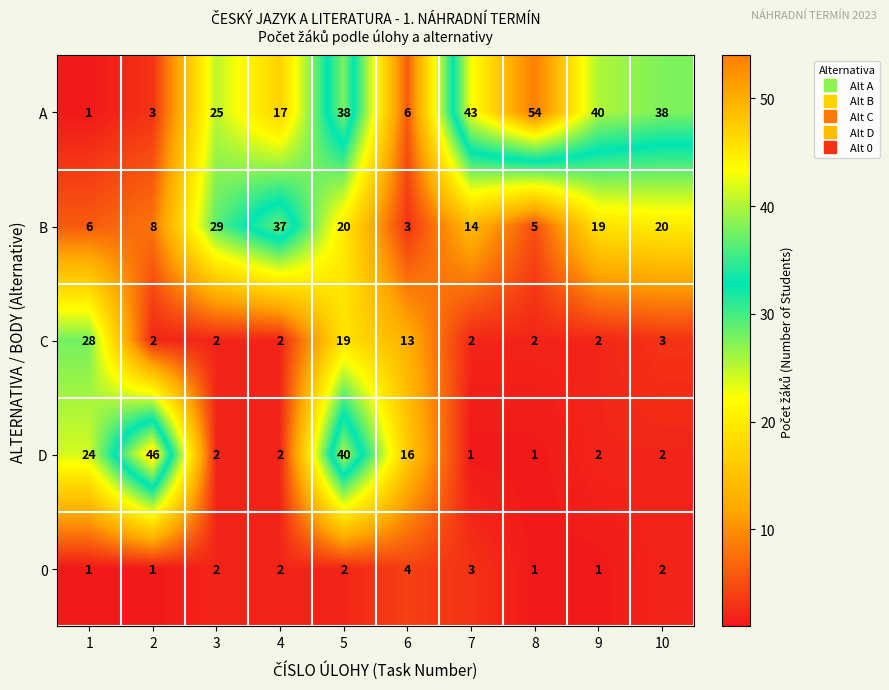

What is the highest value of the D series?

46